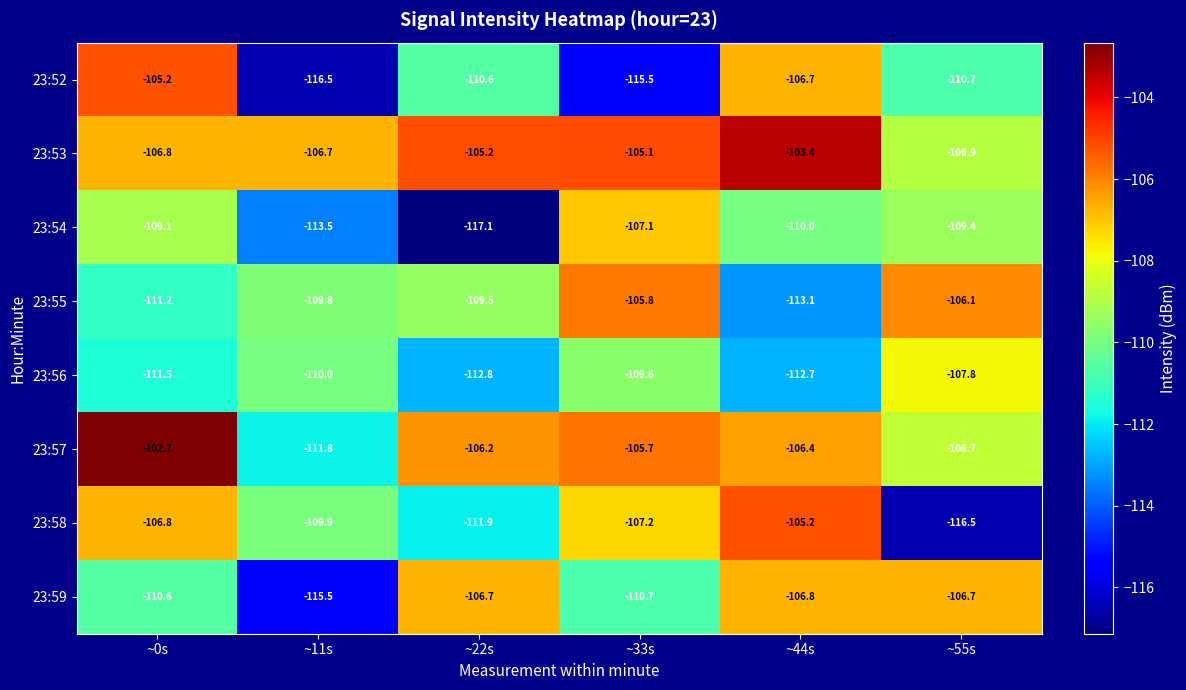

Where is 23:57 nearest to the value -107?

~44s